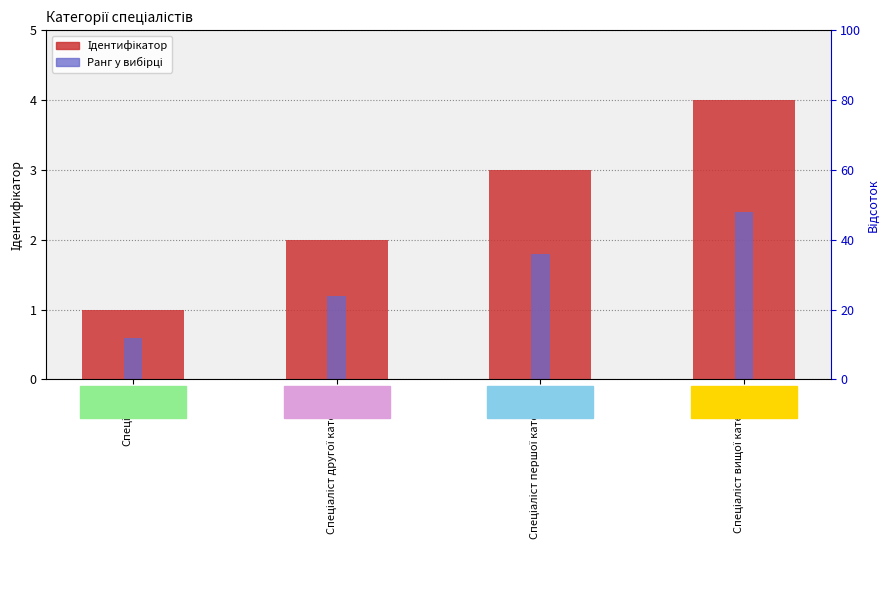

How many categories are shown in the chart?

4